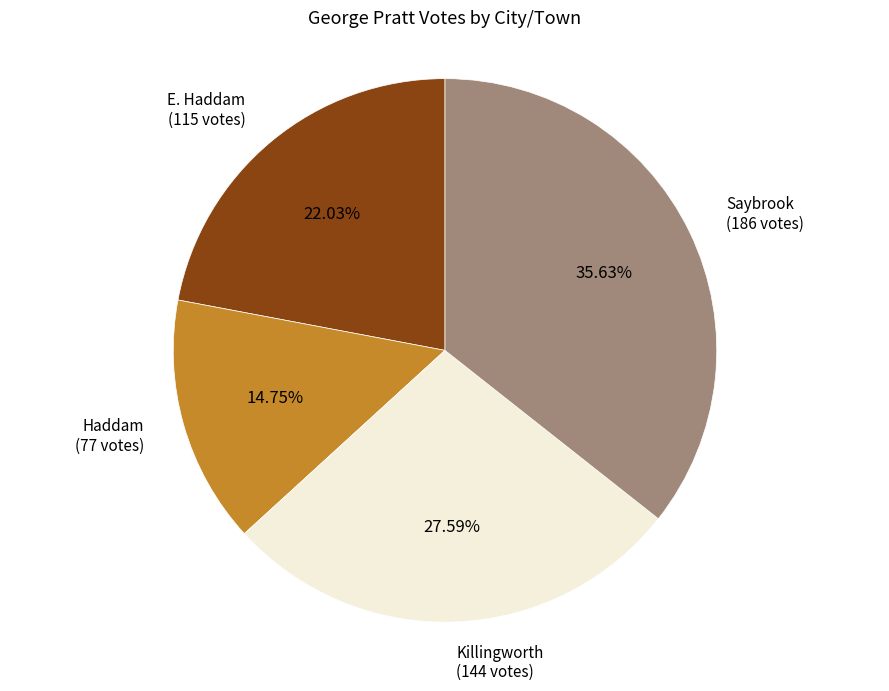

Does any single category account for the majority?

No